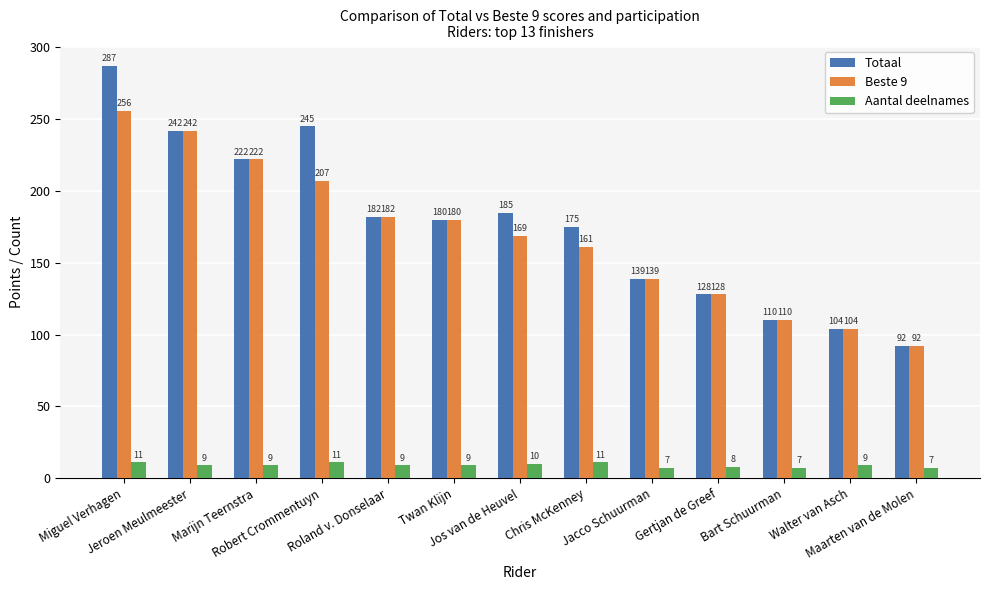

Are the bars grouped side by side (vs. stacked)?

Yes